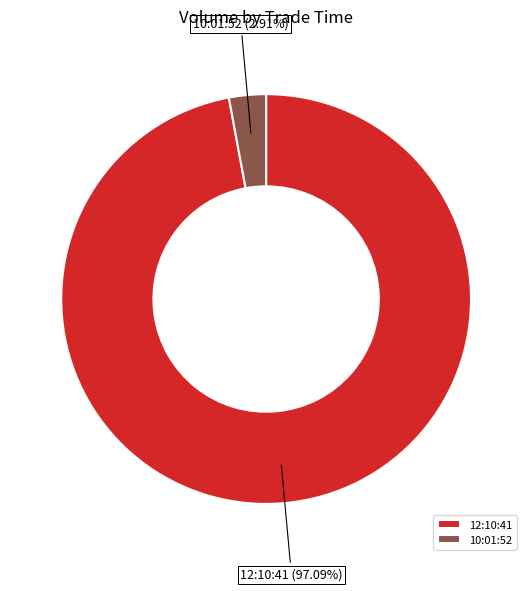

To the nearest percent, what is the combined percentage of 10:01:52 and 12:10:41?

100%